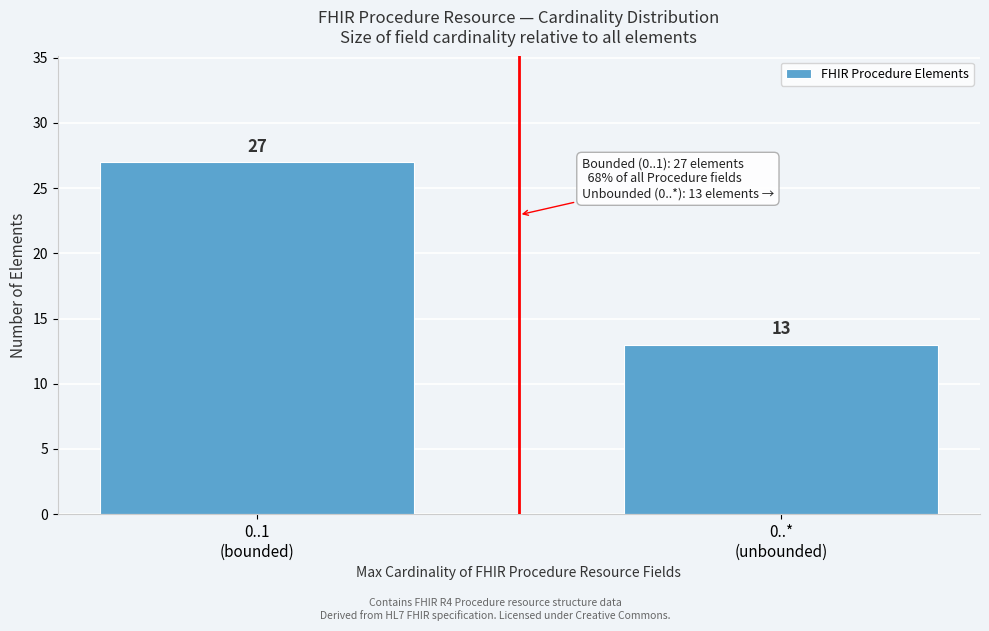

Reading left to right, extract all data points from this chart.

27	13